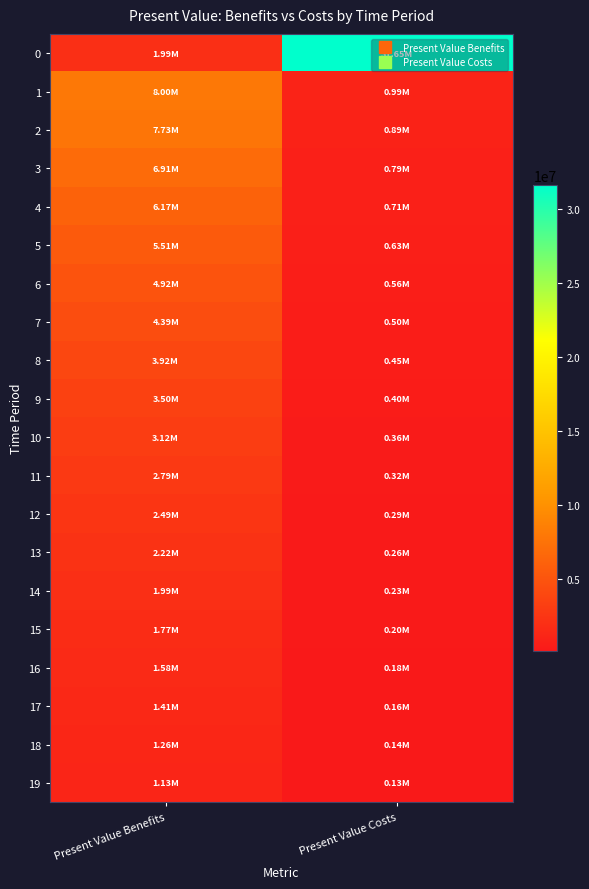

Rank the series at Present Value Costs from highest to lowest value.

0, 1, 2, 3, 4, 5, 6, 7, 8, 9, 10, 11, 12, 13, 14, 15, 16, 17, 18, 19